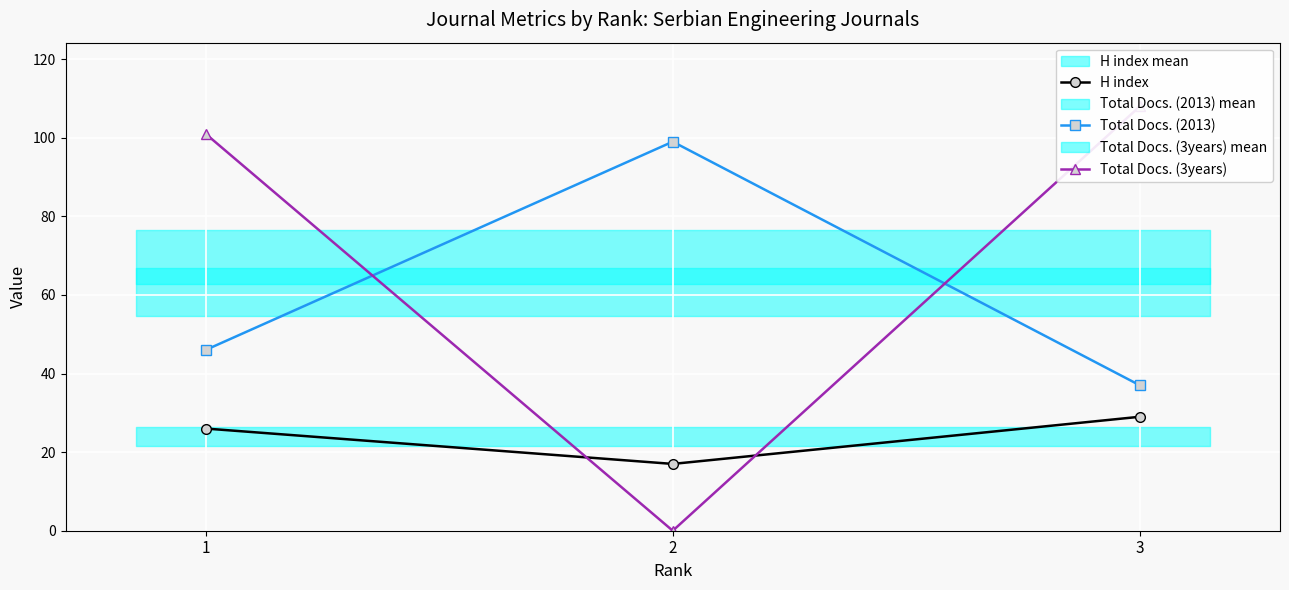

List the series in order of their overall mean, lowest first.

H index, Total Docs. (2013), Total Docs. (3years)